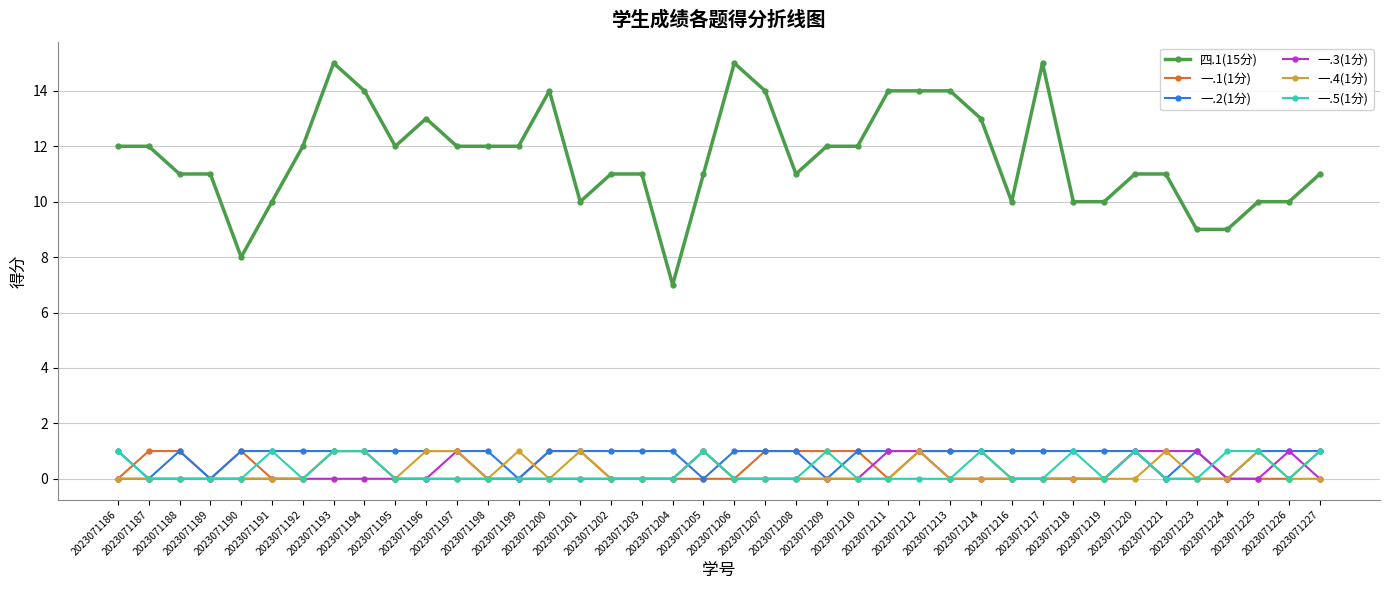

The 一.5(1分) series shows 1 at 2023071206. True or false?

False